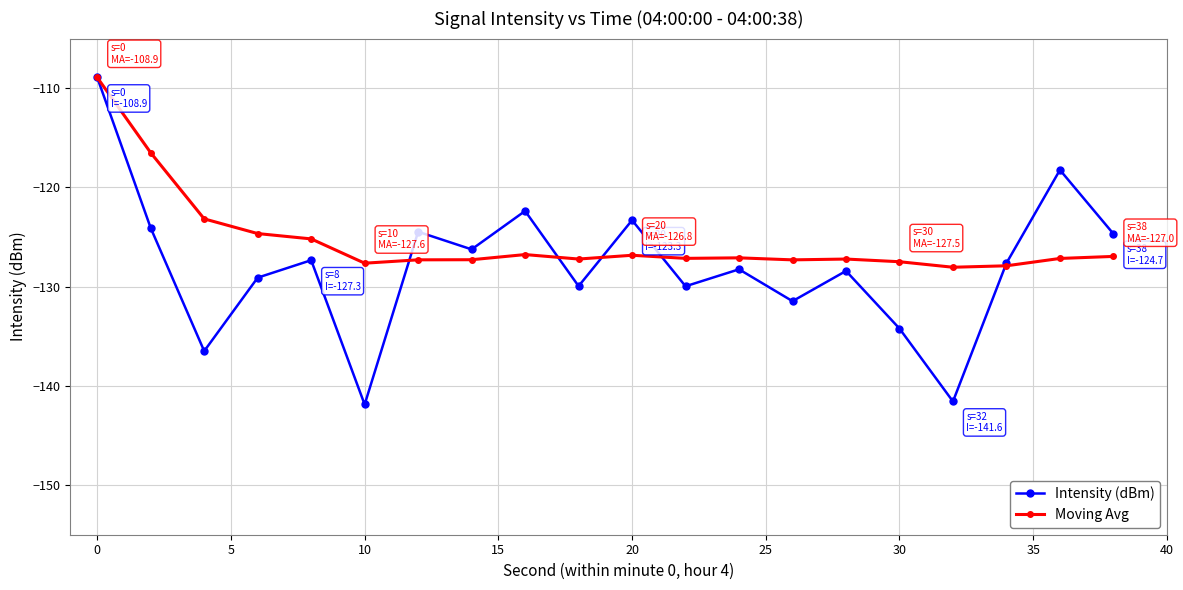

At how many categories does at least one series exceed -138?

20